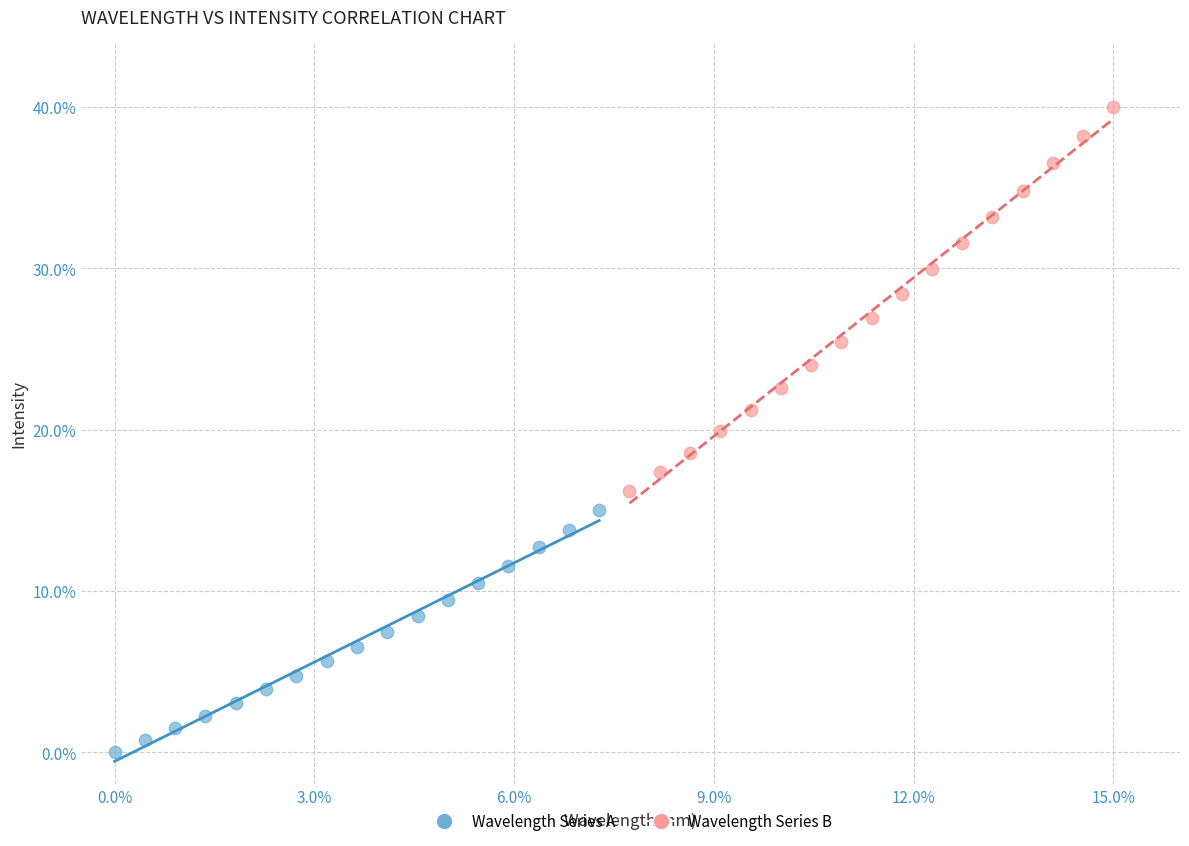

What are all the series names shown in the legend?

Wavelength Series A, Wavelength Series B